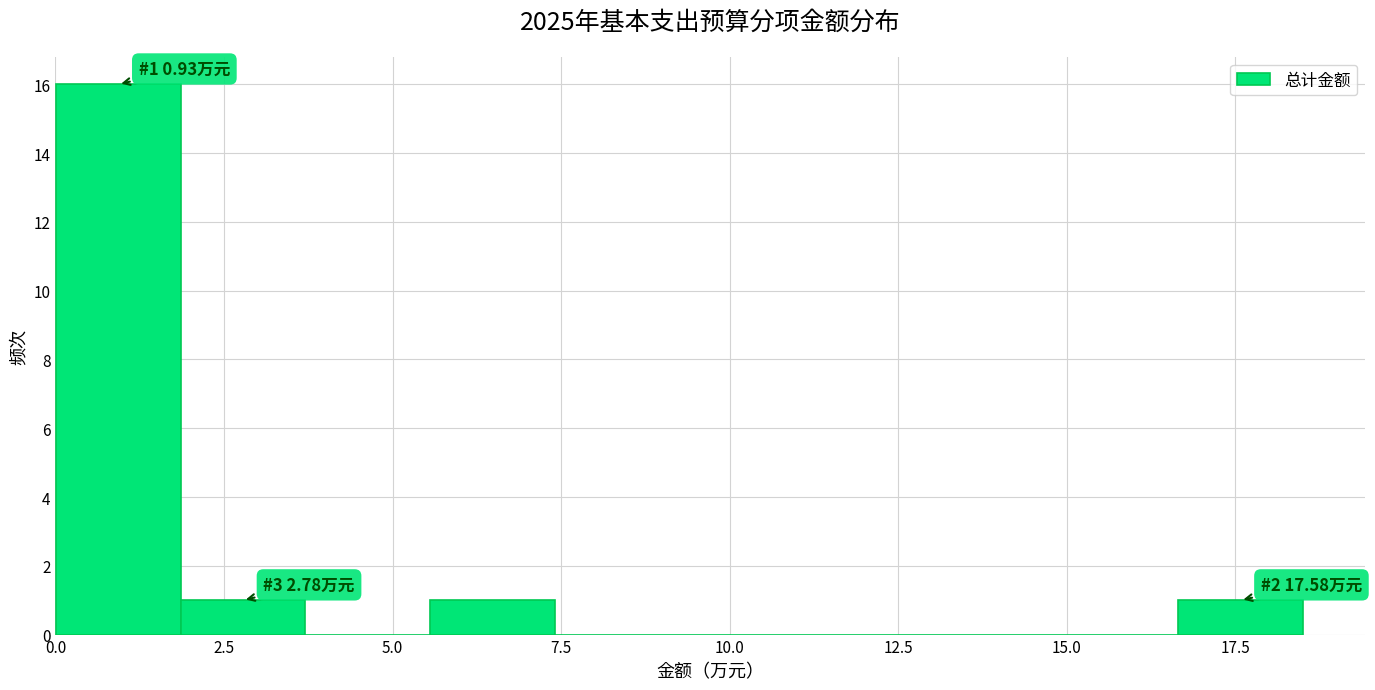

Around what value on the x-axis is the tallest bar? Give the approximate position of its centre, as read against the axis.

1.0